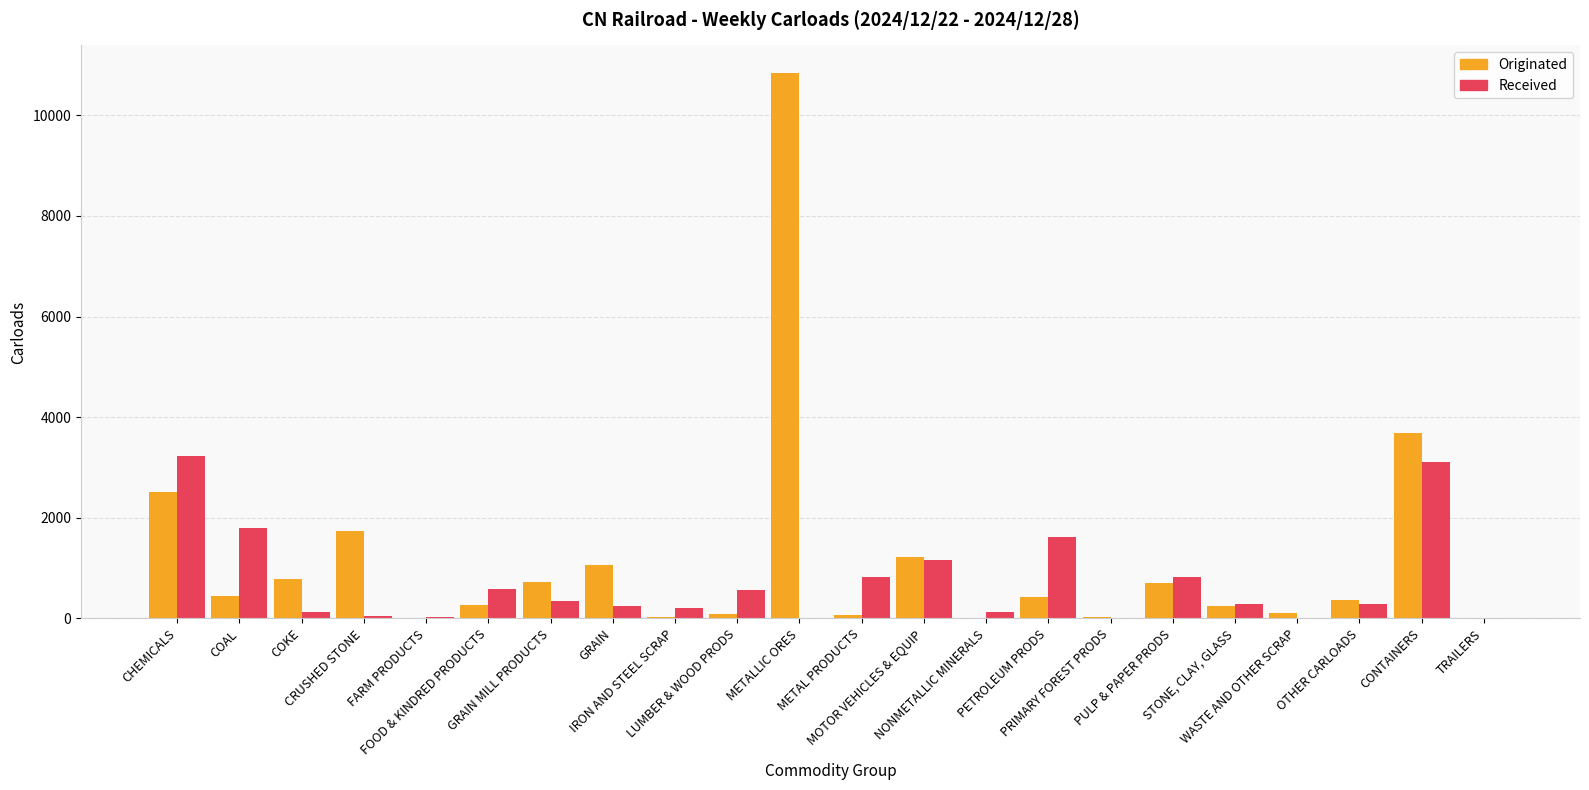

Is the value of Originated at PULP & PAPER PRODS greater than the value of Received at NONMETALLIC MINERALS?

Yes